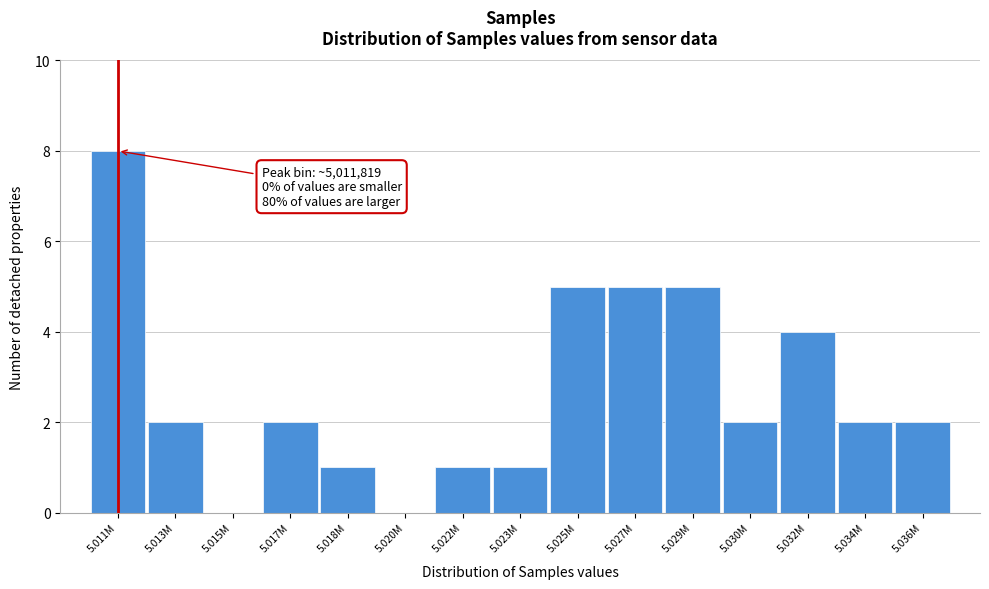

Reading left to right, transcribe all the data shown in this chart.

5.011M=8	5.013M=2	5.015M=0	5.017M=2	5.018M=1	5.020M=0	5.022M=1	5.023M=1	5.025M=5	5.027M=5	5.029M=5	5.030M=2	5.032M=4	5.034M=2	5.036M=2